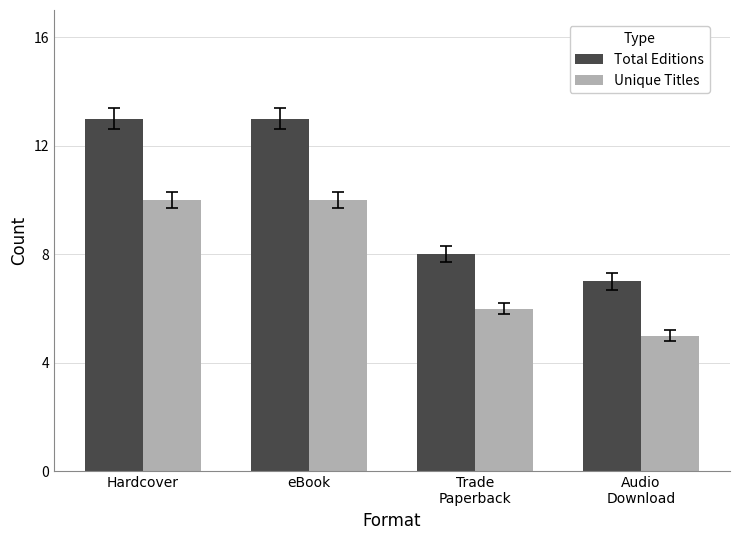

What are all the series names shown in the legend?

Total Editions, Unique Titles